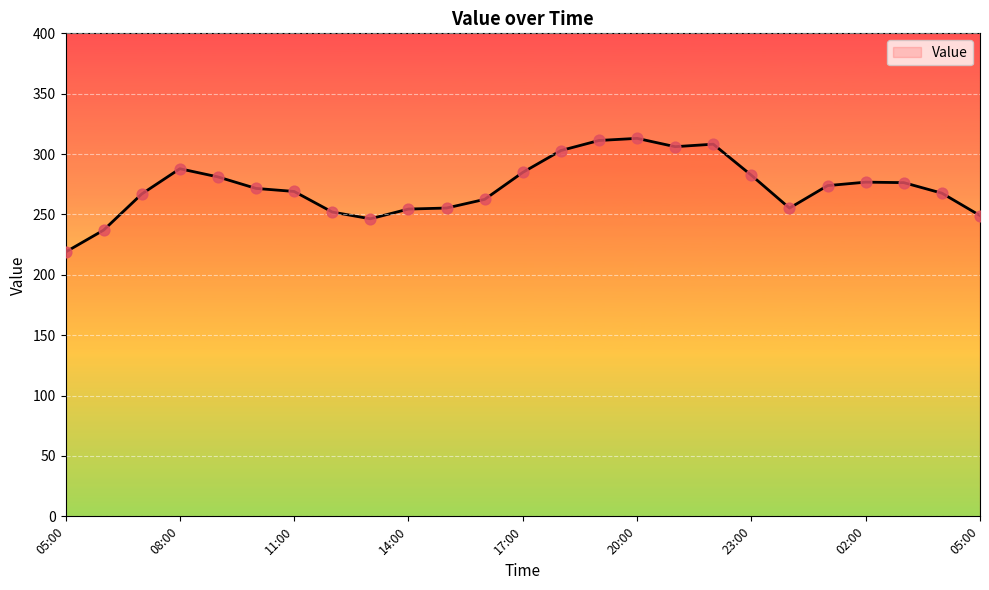

What is the greatest value displayed?

313.0